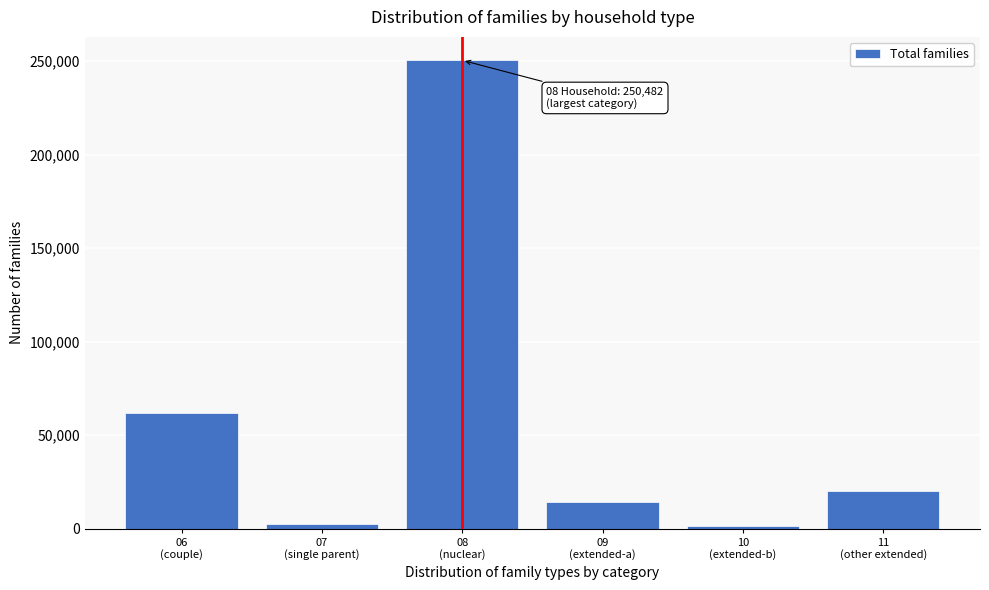

Reading left to right, transcribe all the data shown in this chart.

61814	2770	250482	14112	1436	20180